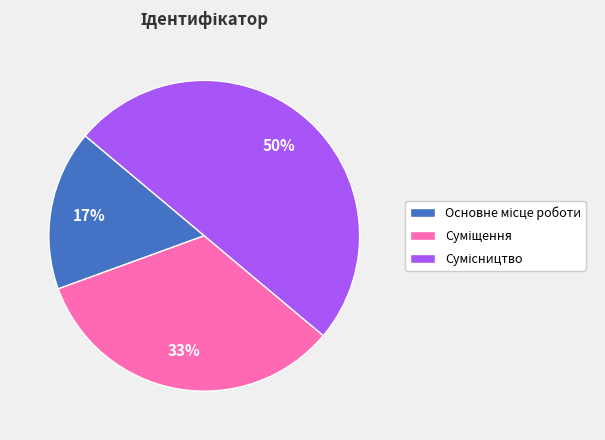

To the nearest percent, what is the average slice percentage?

33%